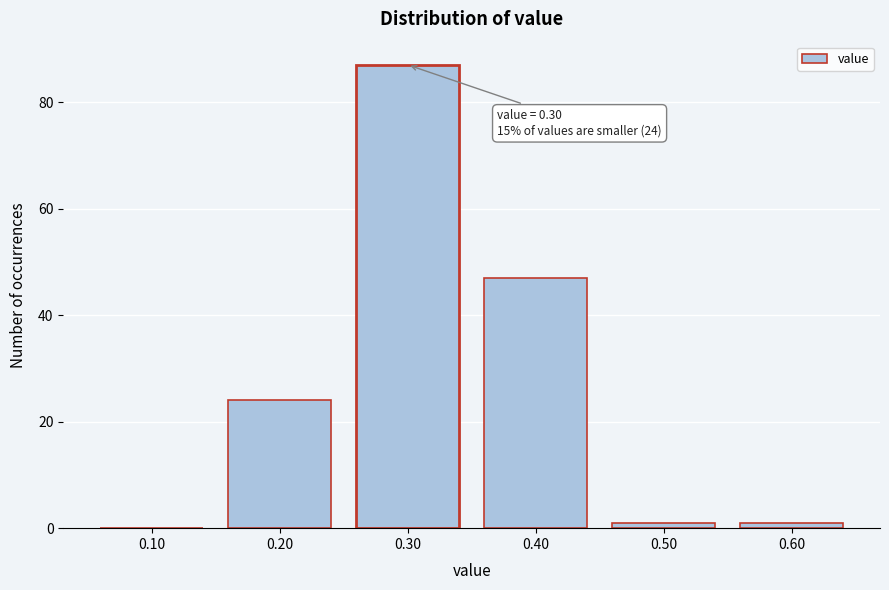

Reading right to left, what are all the values shown in this chart?

0.60=1	0.50=1	0.40=47	0.30=87	0.20=24	0.10=0